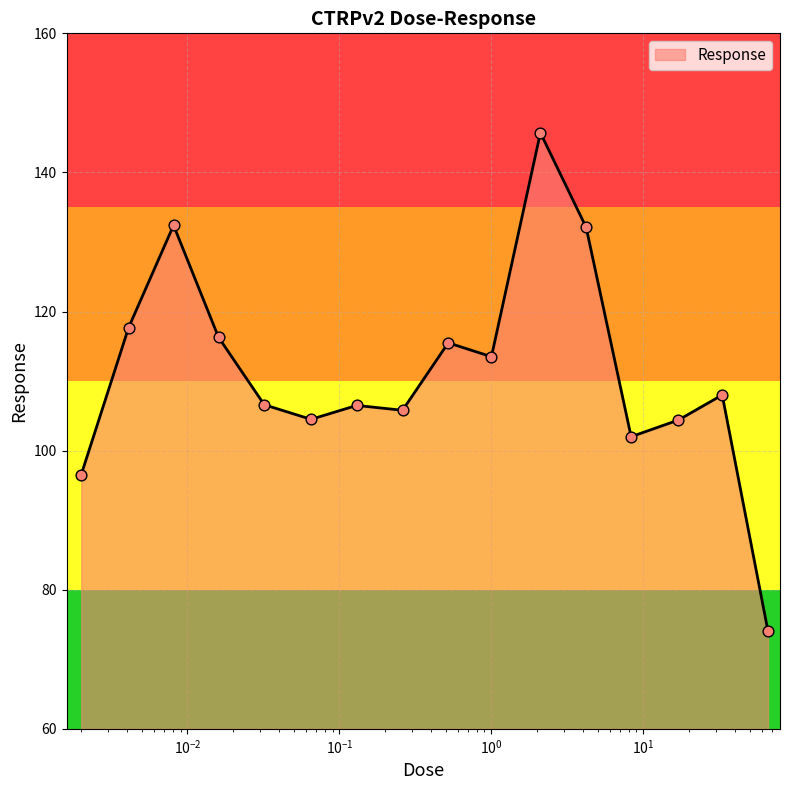

What is the maximum value shown in the chart?

145.7